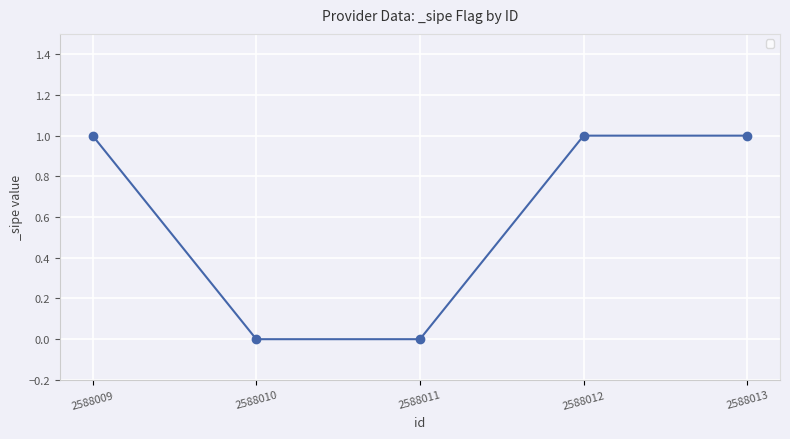

What is the greatest value displayed?

1